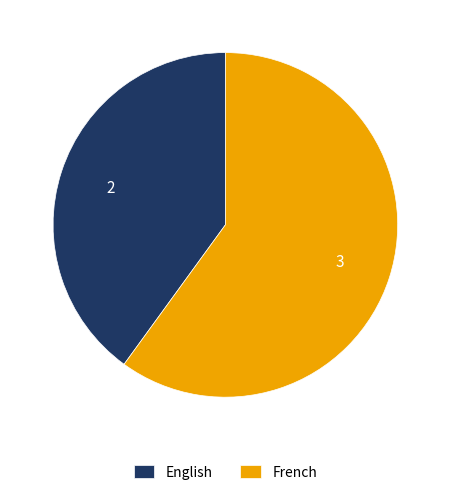

What is the ratio of the value at French to the value at English?

1.5